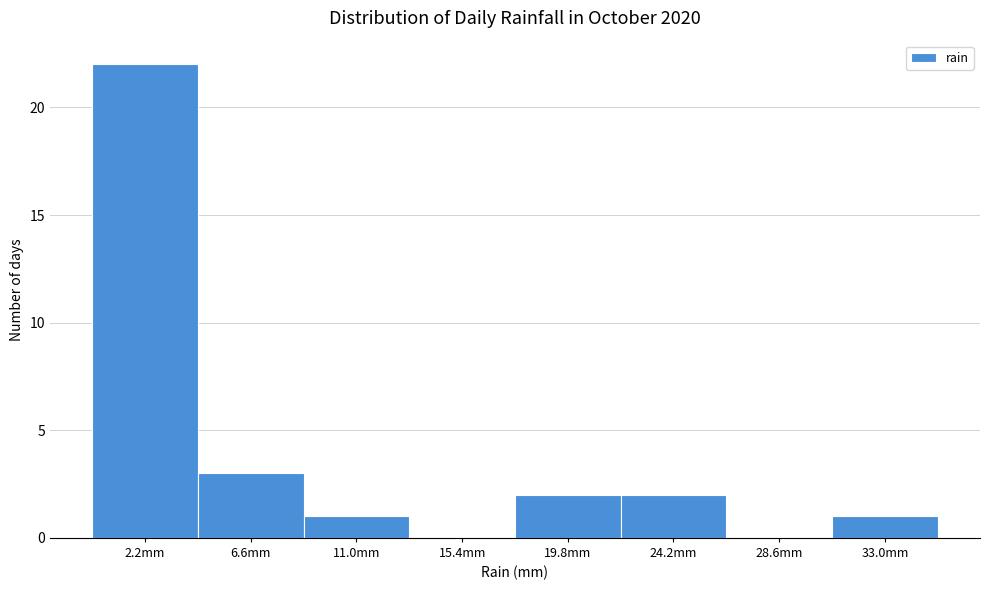

Reading left to right, list every bar in this chart as the range it spans on the x-axis followed by its height. Neither the bar edges nor the heights are printed on the chart, so give them approximately, as read against the axes.

0.0 to 4.4: 22
4.4 to 8.8: 3
8.8 to 13.2: 1
13.2 to 17.6: 0
17.6 to 22.0: 2
22.0 to 26.4: 2
26.4 to 30.8: 0
30.8 to 35.2: 1